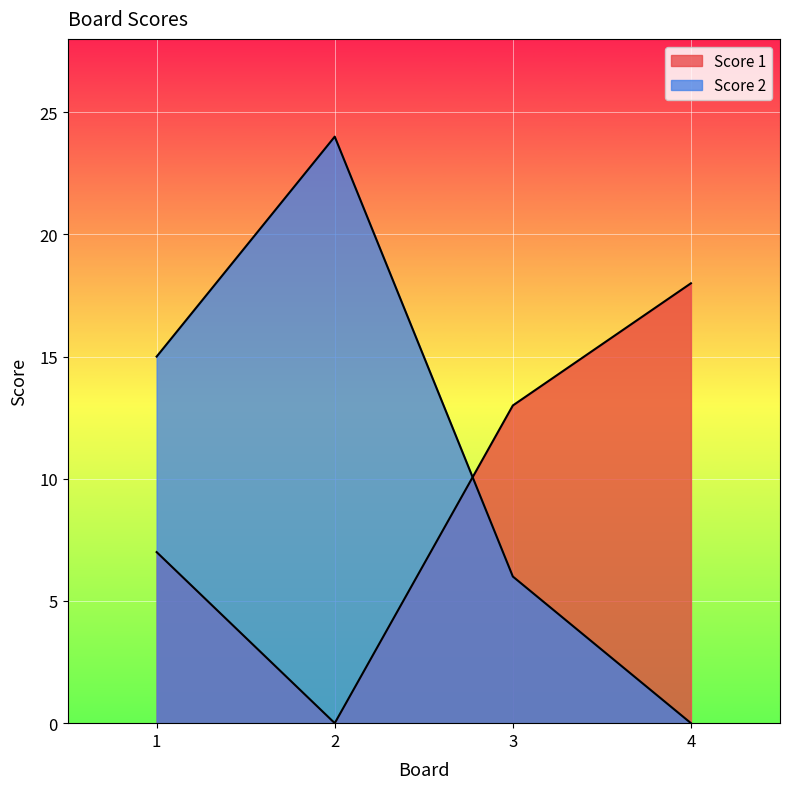

How many interior local peaks does the Score 2 series have?

1